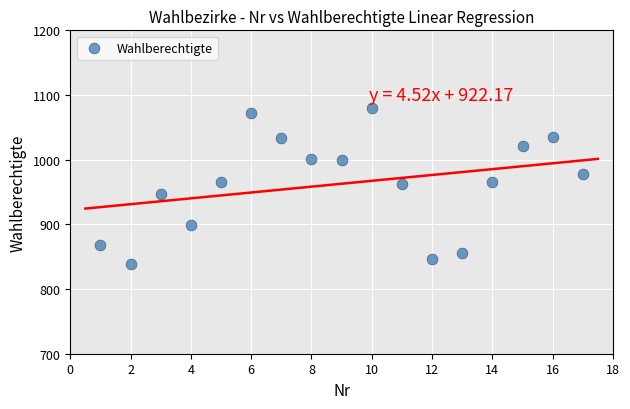

What is the range of Y values (max minus min)?

241